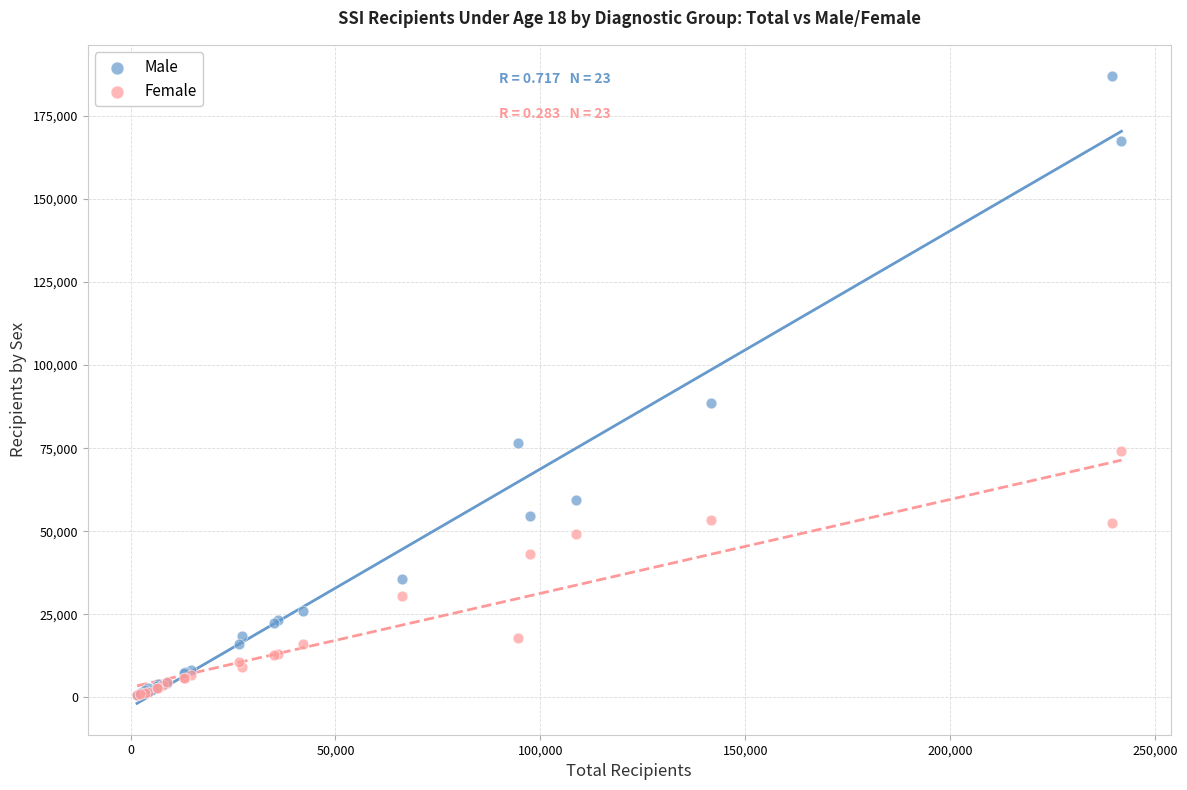

In the Male series, what Y value is closest to 93894?

88455